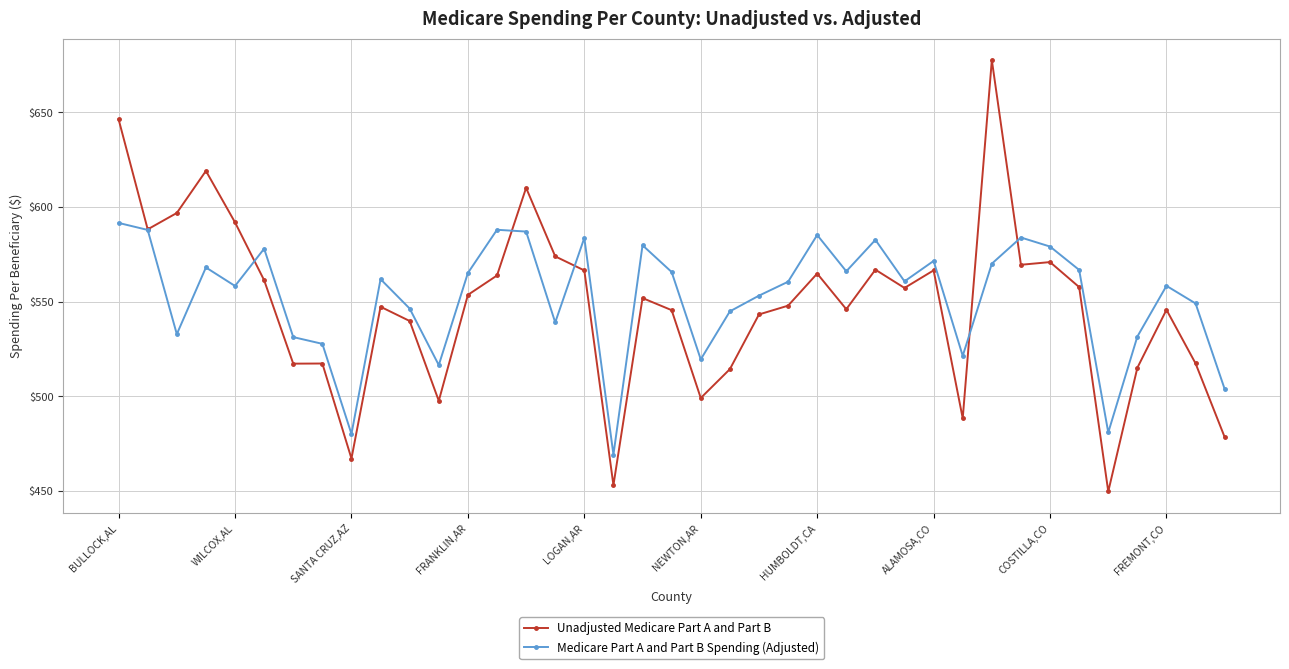

Which series has the largest range (max minus min)?

Unadjusted Medicare Part A and Part B